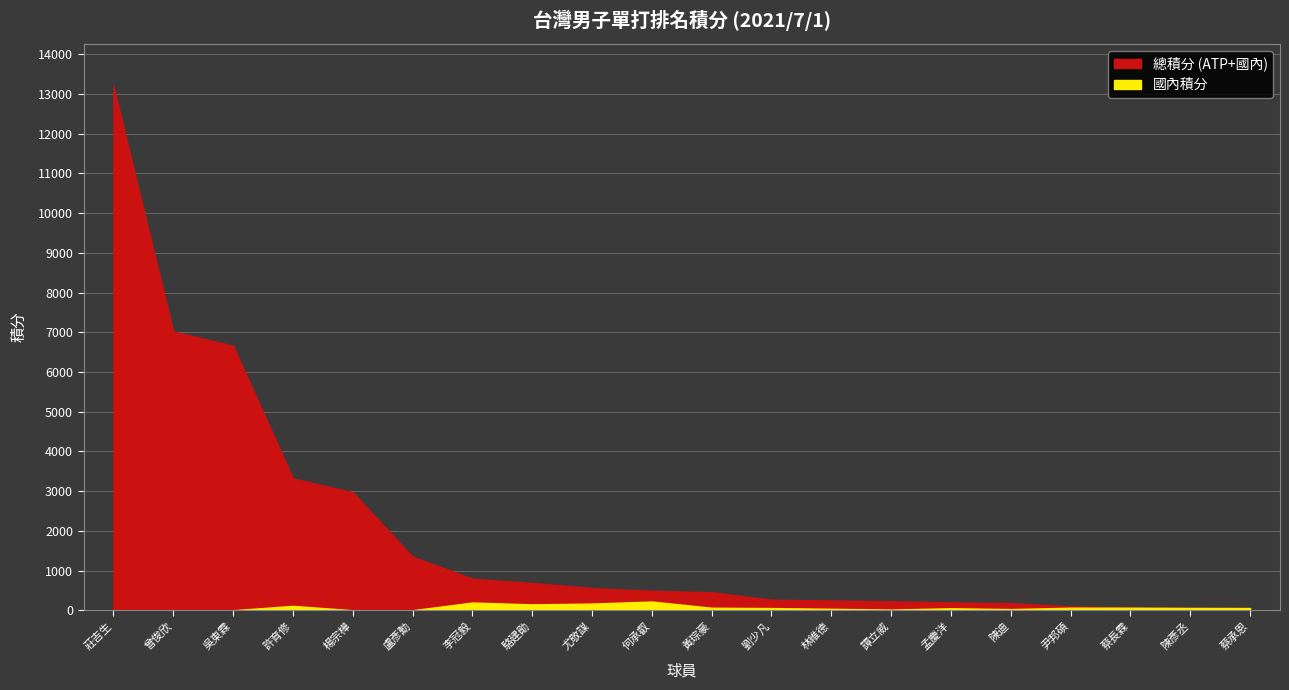

What is the difference between the second highest and minimum values in the 總積分 (ATP+國內) series?

6964